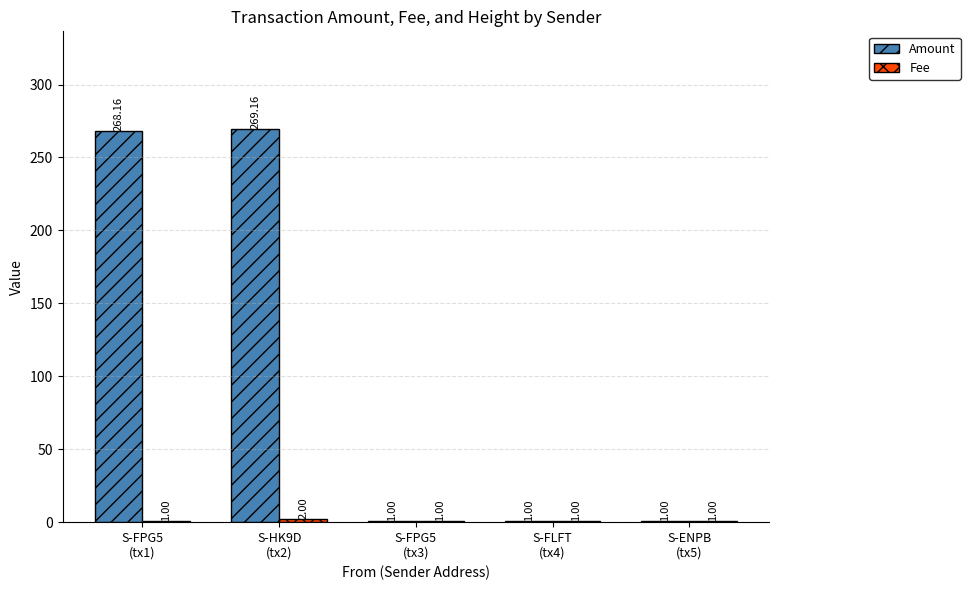

Are the bars grouped side by side (vs. stacked)?

Yes